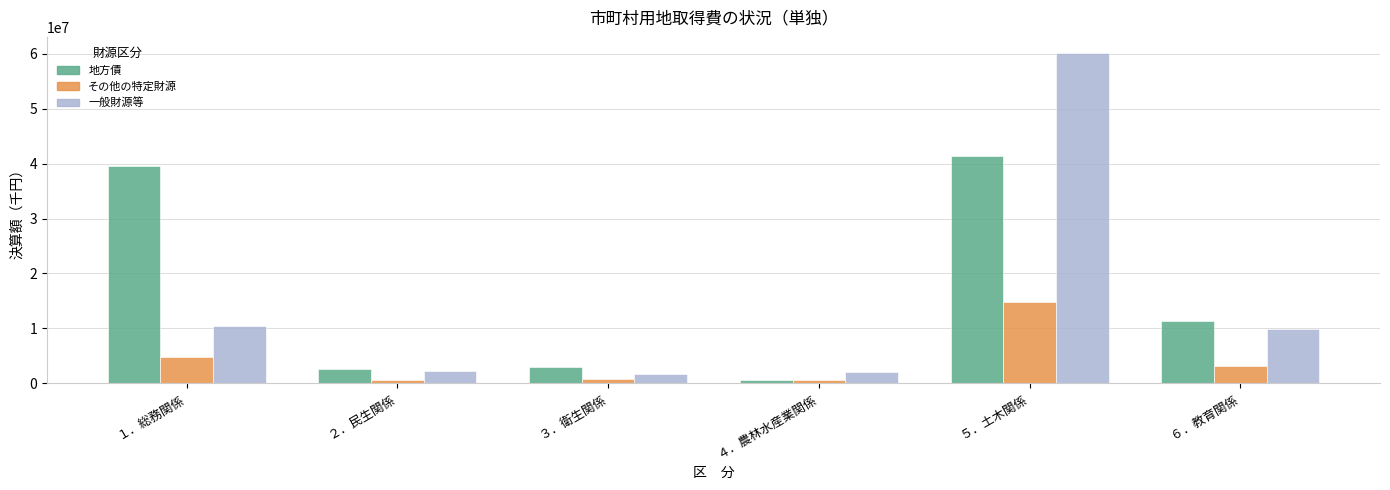

What is the sum of all その他の特定財源 values?

24779600